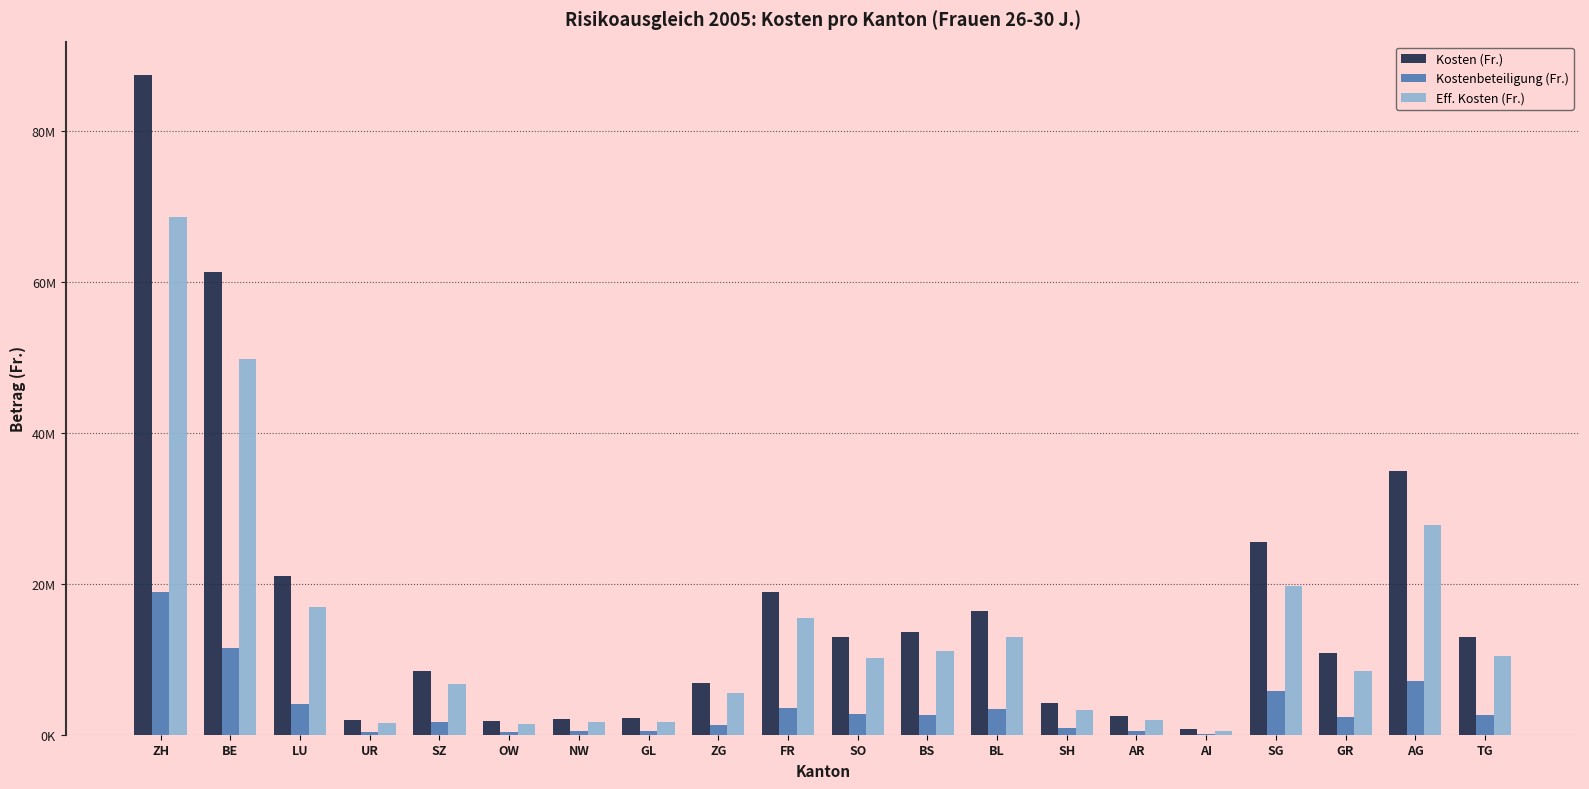

What are all the series names shown in the legend?

Kosten (Fr.), Kostenbeteiligung (Fr.), Eff. Kosten (Fr.)